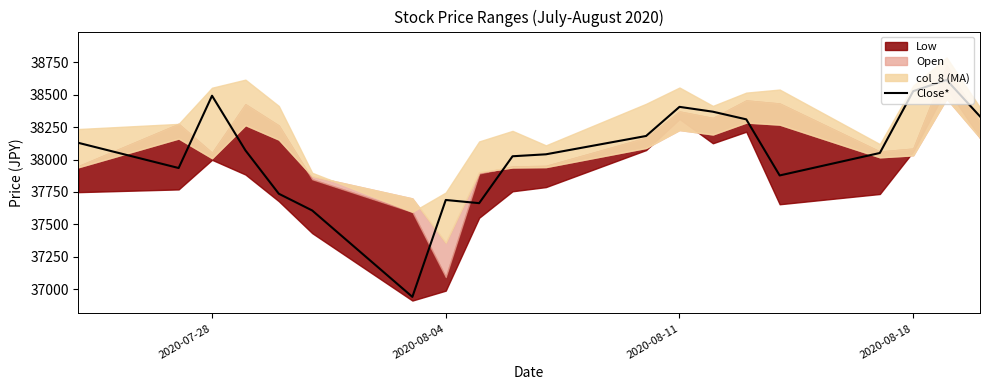

What is the maximum value for Close*?

38614.8